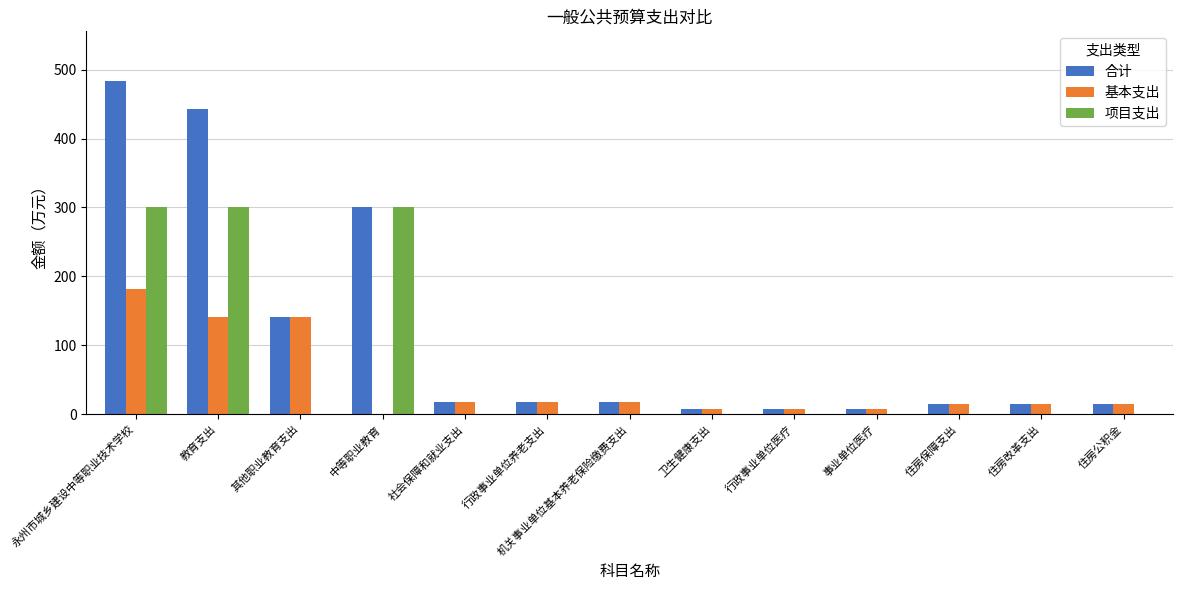

At which label is 合计 closest to 245?

中等职业教育